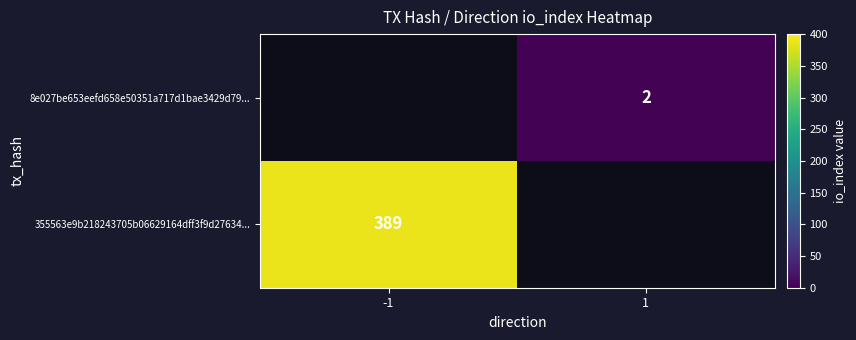

At which category does the chart reach its minimum across all series?

1